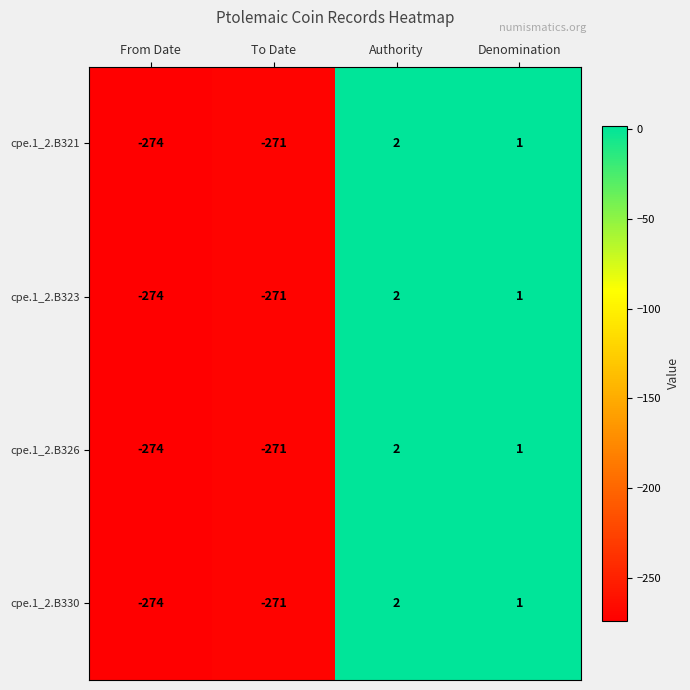

At which category is the sum across all series the highest?

Authority